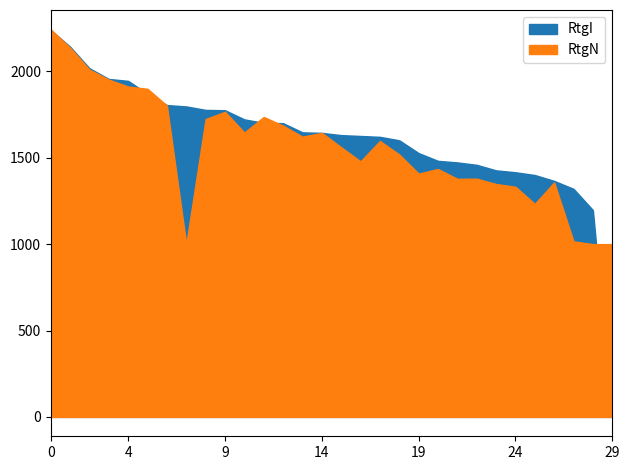

What is the average value of the RtgI series?

1610